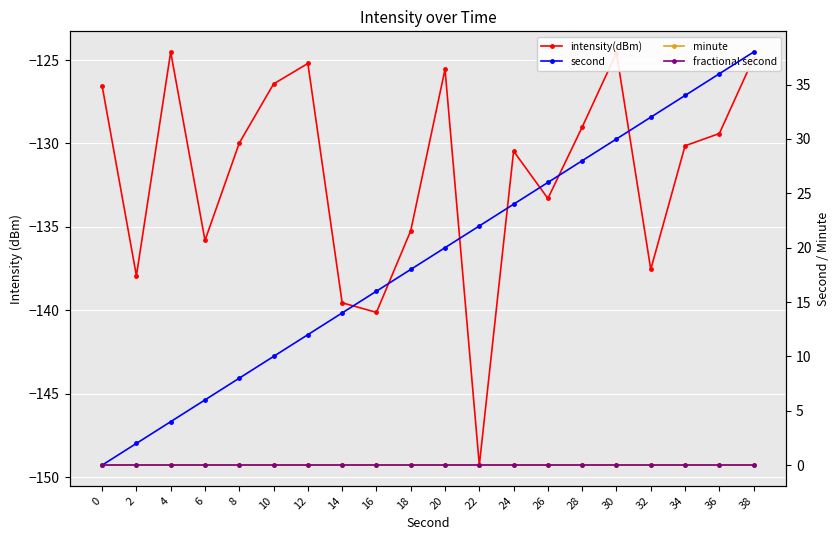

How many values in the intensity(dBm) series are below -129?

13